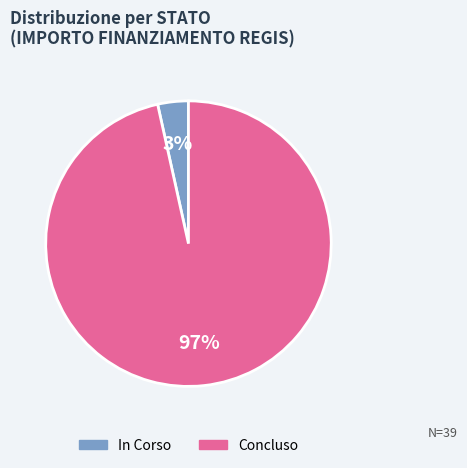

Which has a higher value, Concluso or In Corso?

Concluso